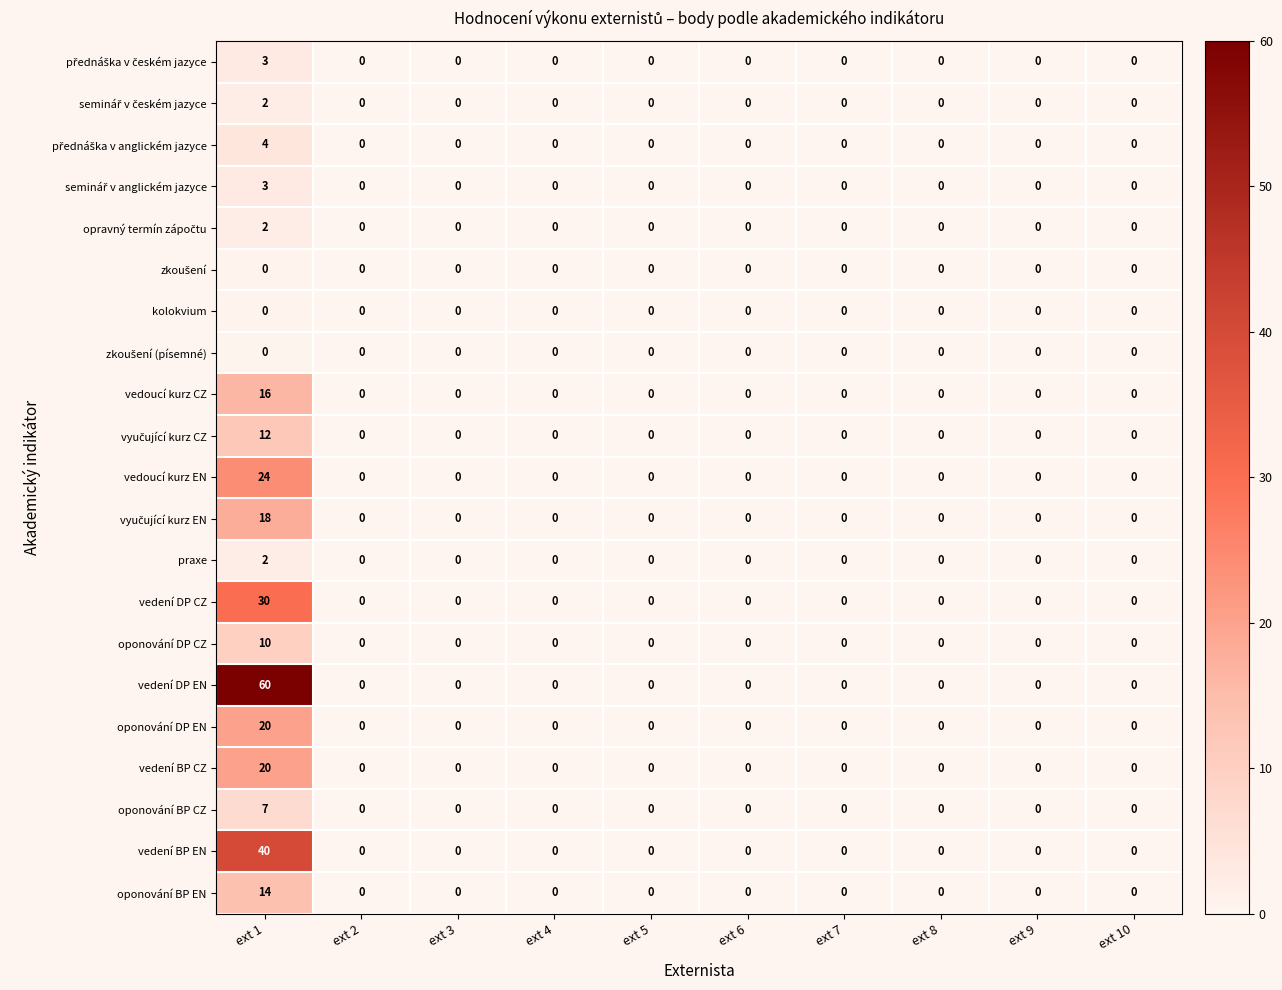

Which series has the largest range (max minus min)?

vedení DP EN